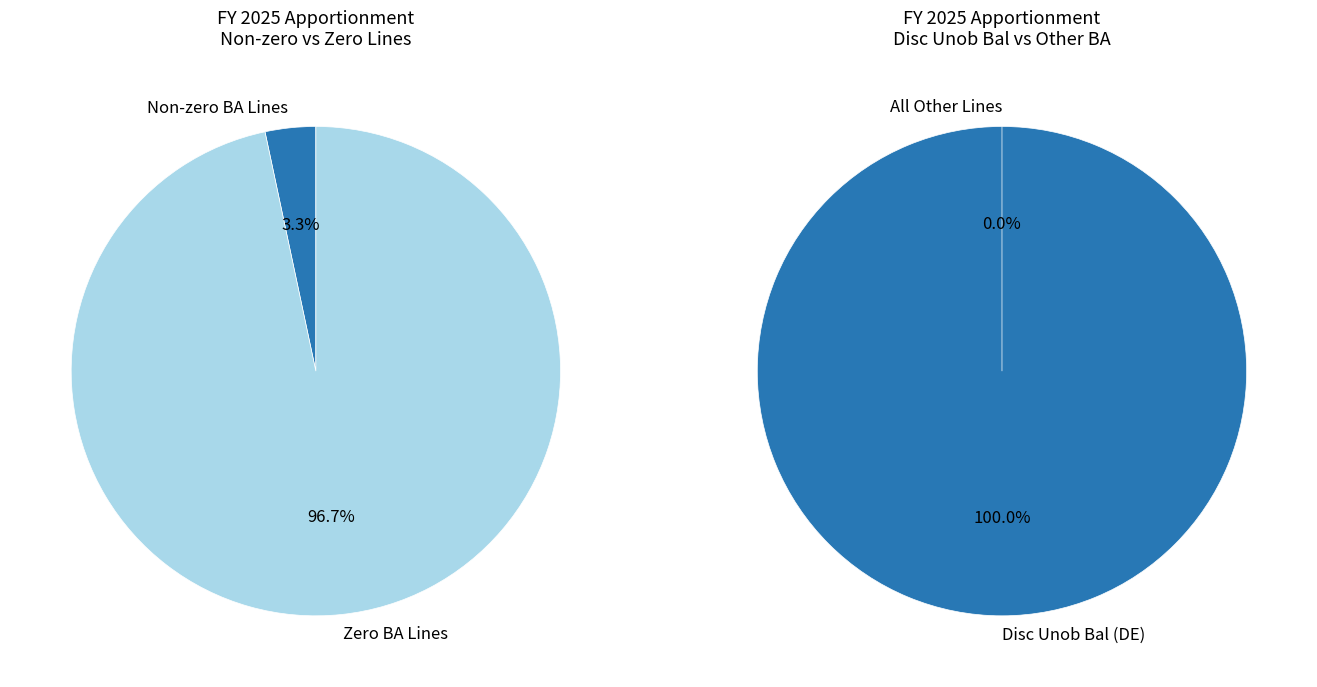

Which slice represents more than half of the pie?

DE